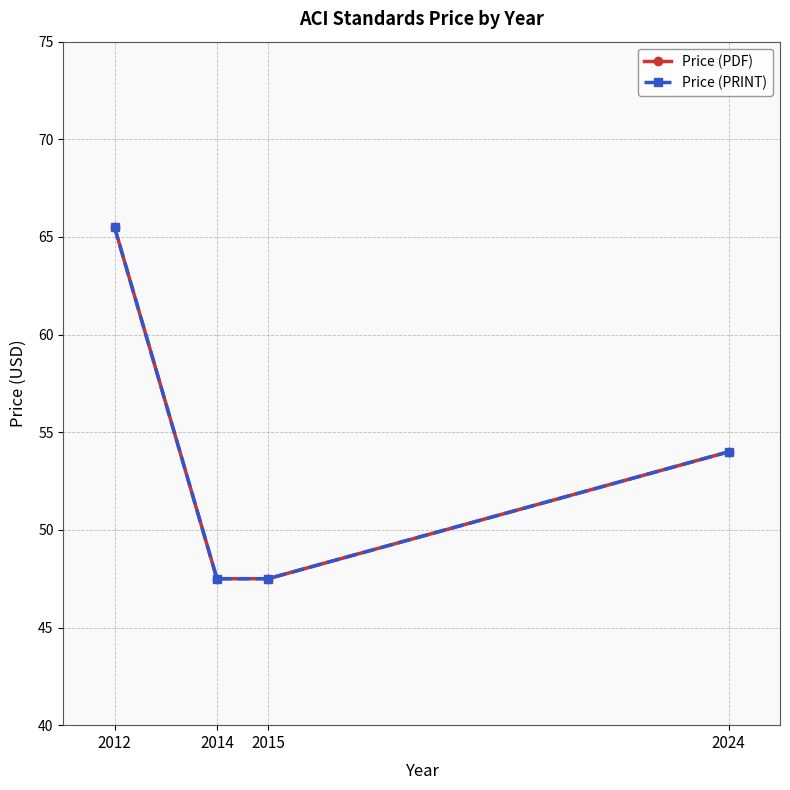

Does the chart have visible grid lines?

Yes